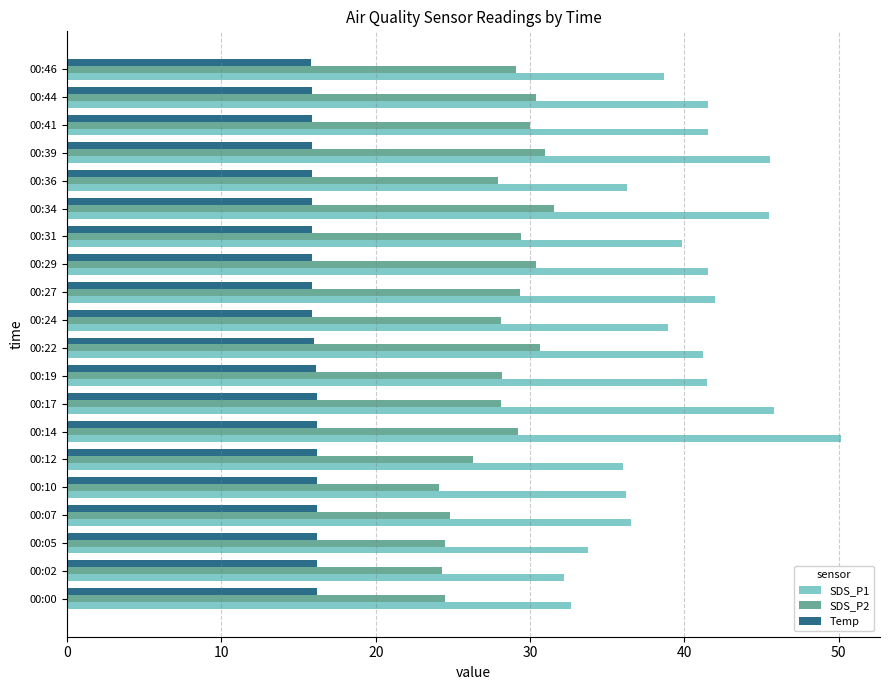

What is the lowest value of the Temp series?

15.8